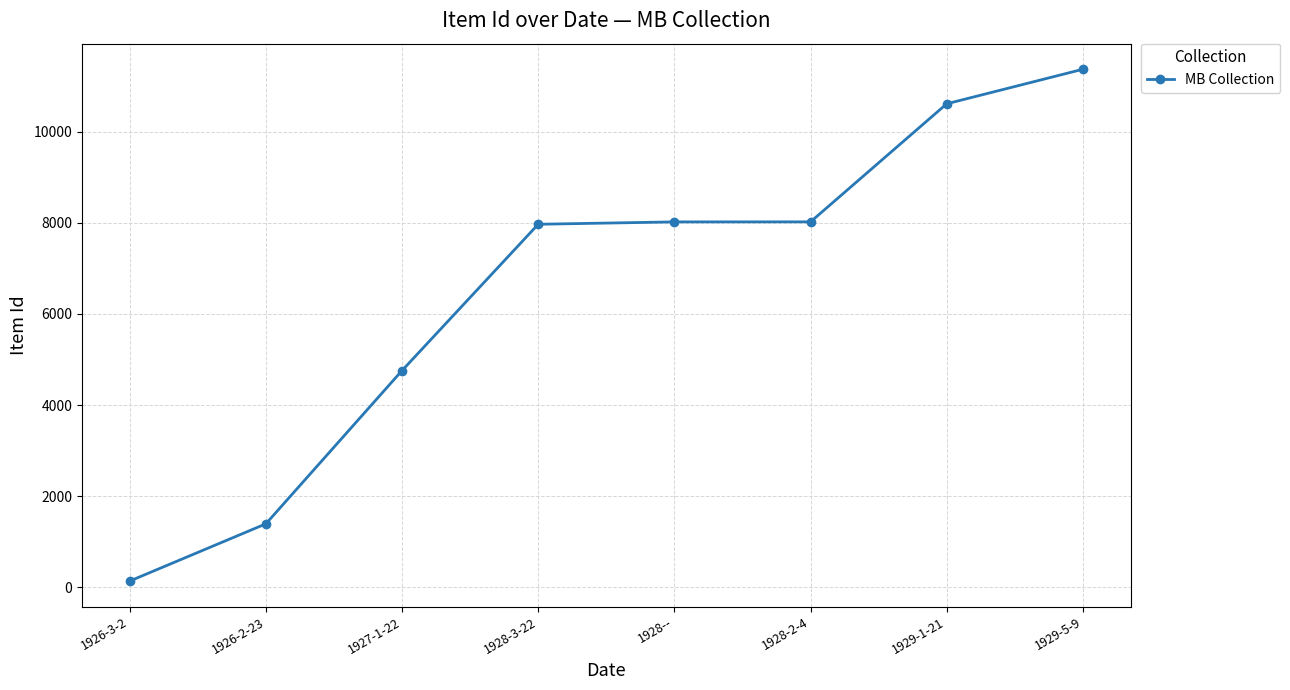

True or false: the data has more than 2 interior local peaks.

False